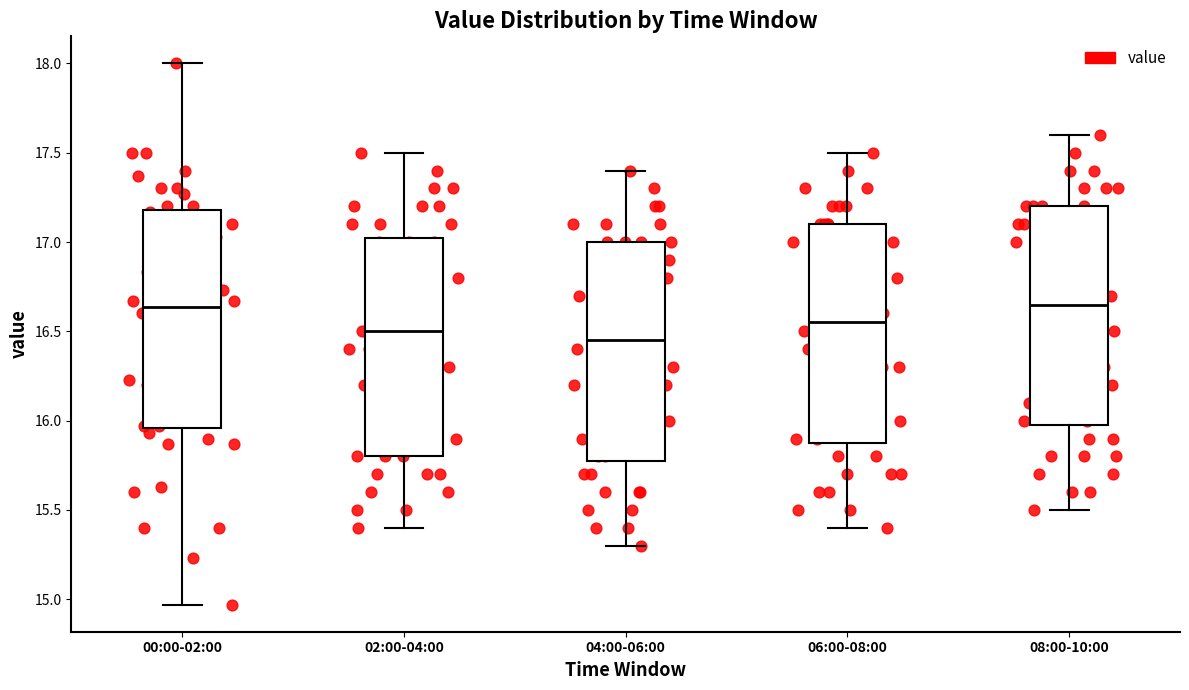

Where is the upper edge of the box for 04:00-06:00 on the y-axis? The values are not printed on the chart, so give them approximately, as read against the axis.

17.00